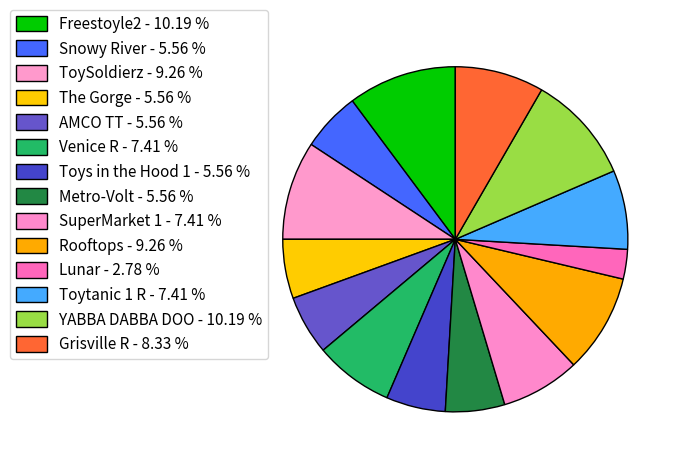

How many slices are in this pie chart?

14